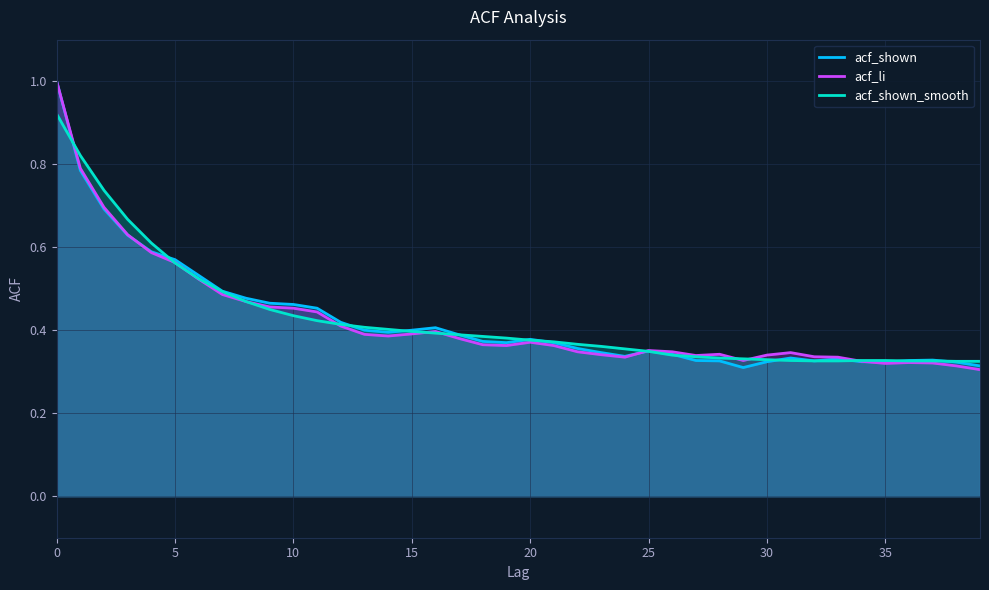

What is the maximum value for acf_li?

1.0